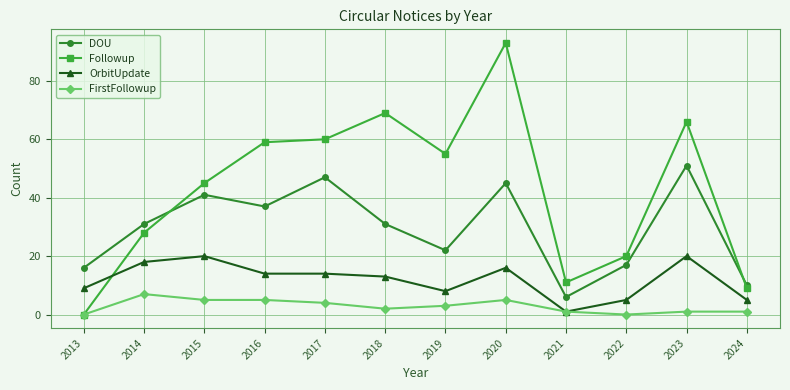

True or false: FirstFollowup and DOU intersect in this chart.

False